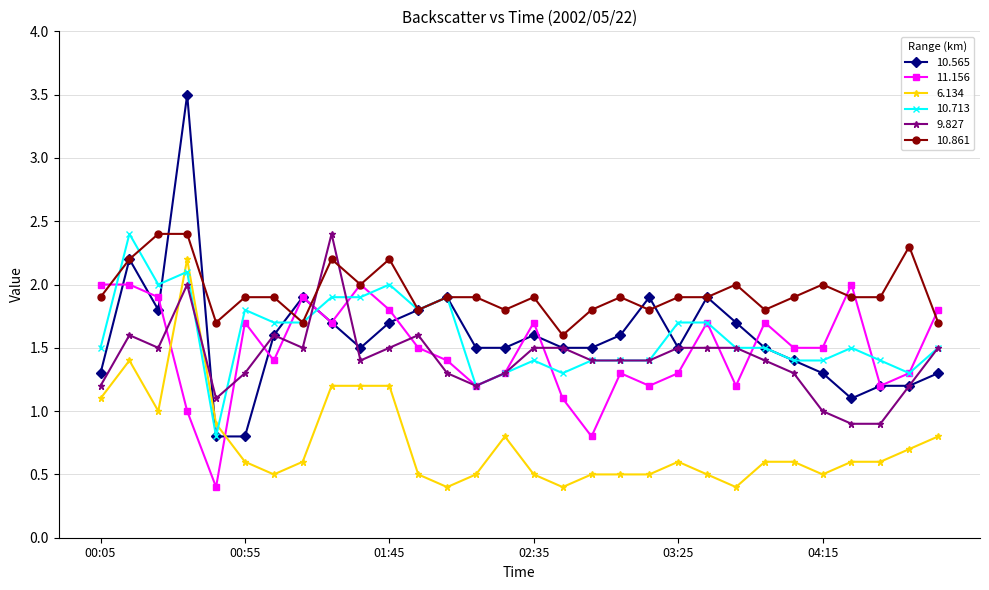

What is the greatest value displayed?

3.5